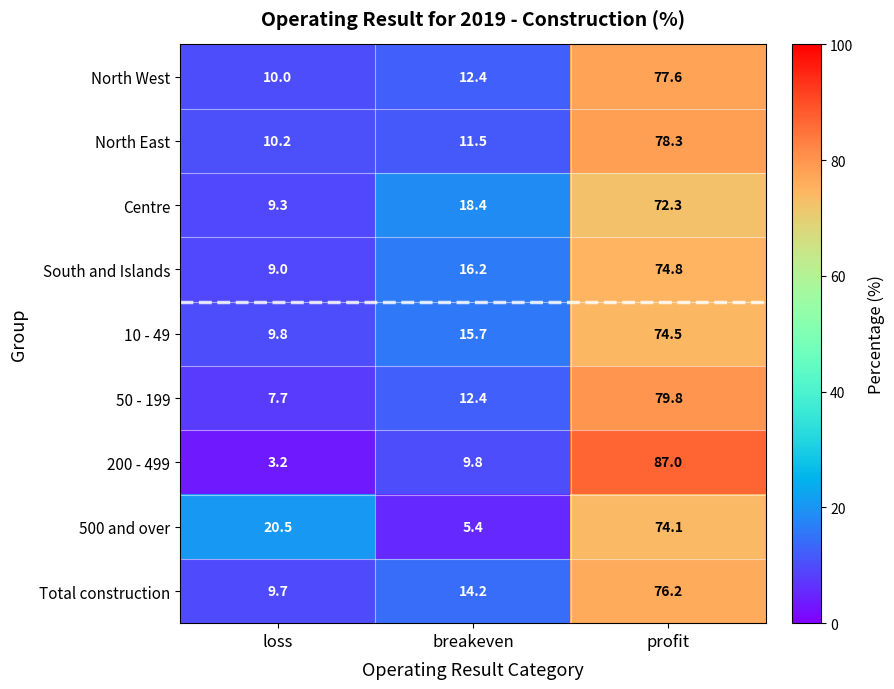

Where is Total construction nearest to the value 42?

breakeven